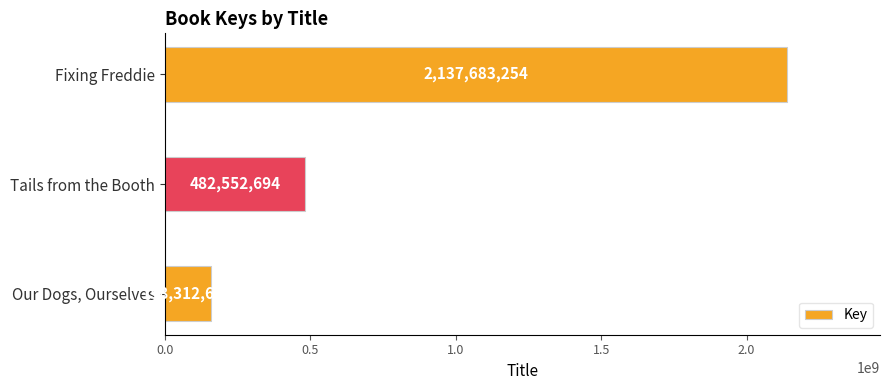

Reading bottom to top, what are all the values shown in this chart?

158312689	482552694	2137683254